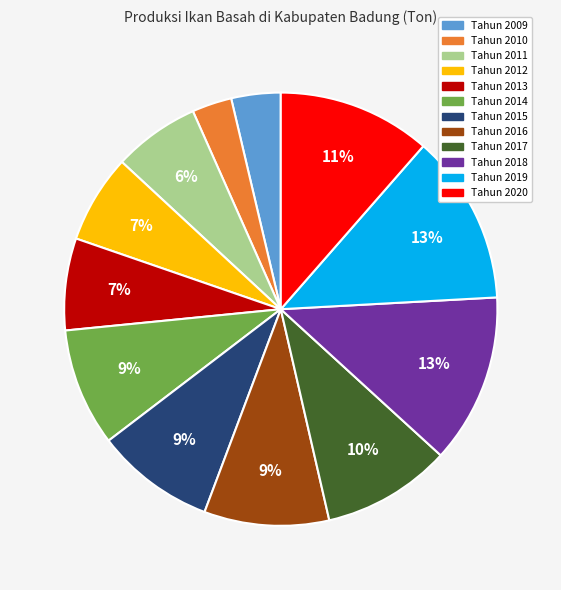

Does any single category account for the majority?

No